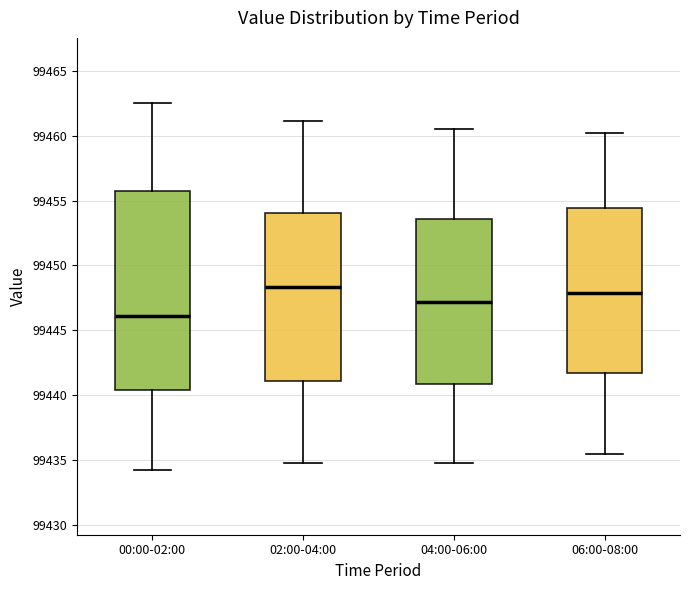

Reading left to right, transcribe this box plot: for each box, give where its median line is, the range the box spans, and where its two whiskers end, as read against the y-axis. The values are not printed on the chart, so give them approximately, as read against the axis.

00:00-02:00: median 99446.0, box 99440.5 to 99455.5, whiskers 99434.5 to 99462.5
02:00-04:00: median 99448.5, box 99441.0 to 99454.0, whiskers 99435.0 to 99461.0
04:00-06:00: median 99447.0, box 99441.0 to 99453.5, whiskers 99435.0 to 99460.5
06:00-08:00: median 99448.0, box 99441.5 to 99454.5, whiskers 99435.5 to 99460.0